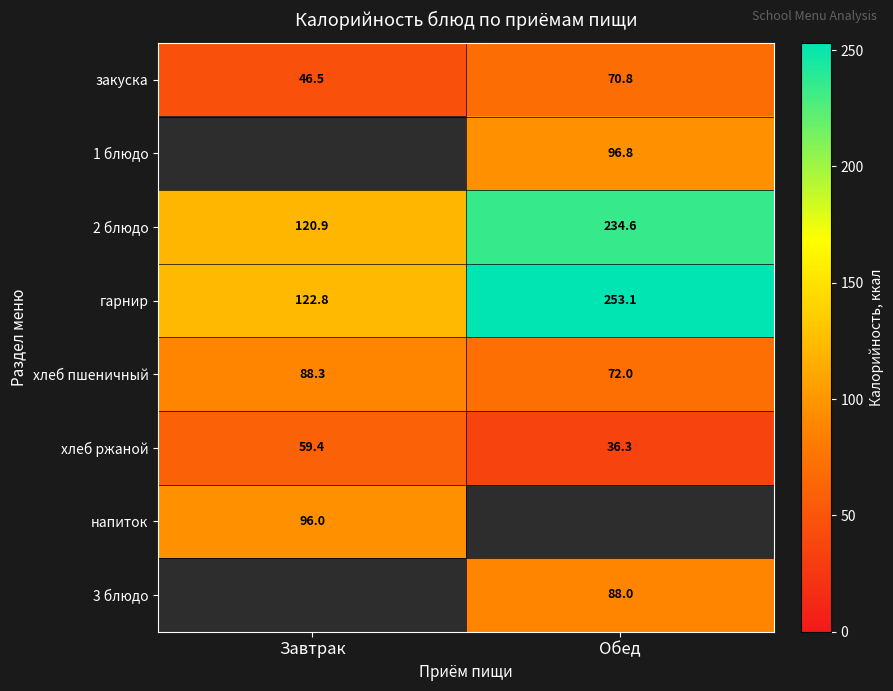

Where is хлеб ржаной nearest to the value 47?

Обед